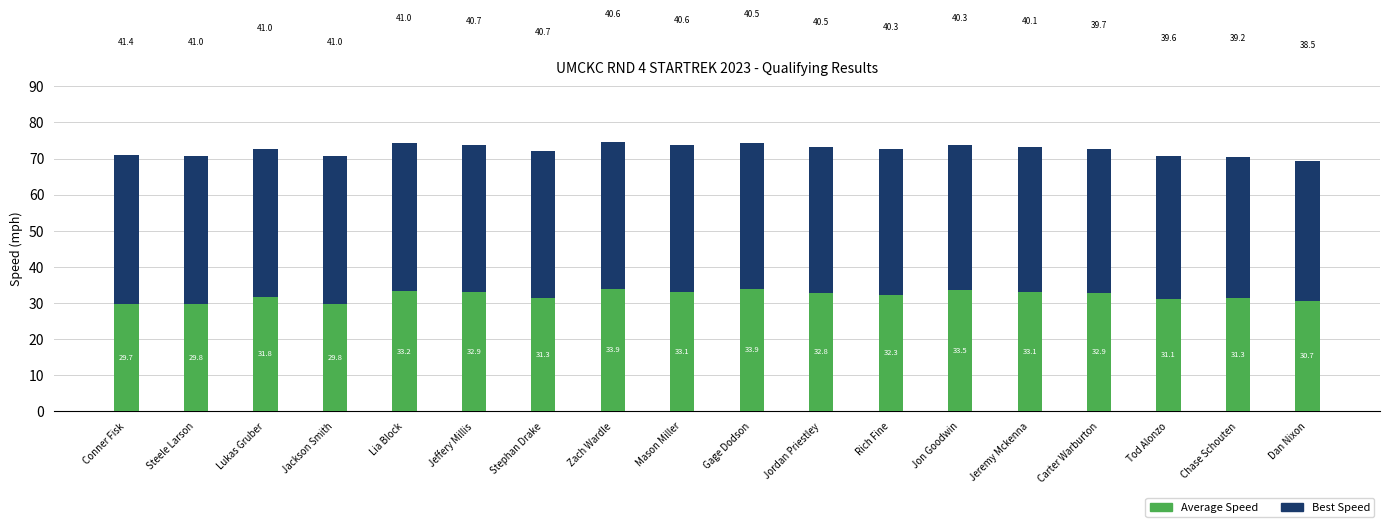

What is the sum of the Average Speed values at Jeffery Millis and Gage Dodson?

66.8